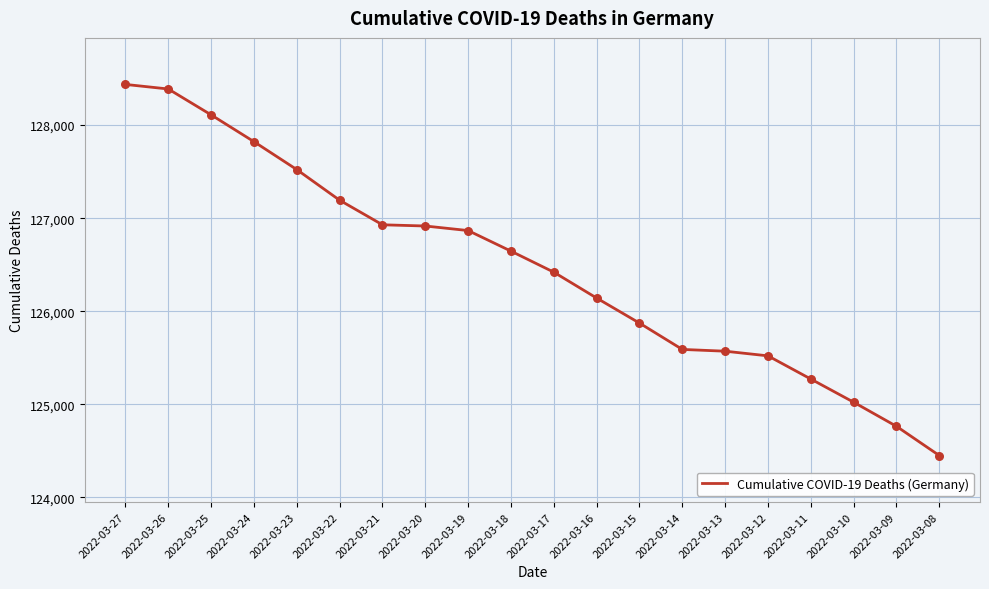

Which has a higher value, 2022-03-14 or 2022-03-11?

2022-03-14